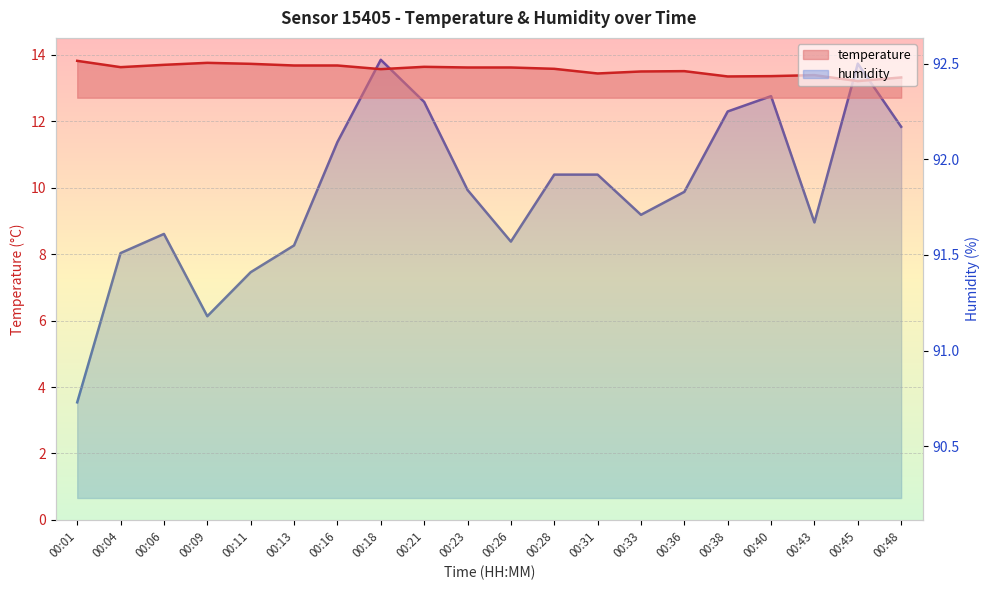

What is the value of the humidity point at the 4th from the left?

91.2